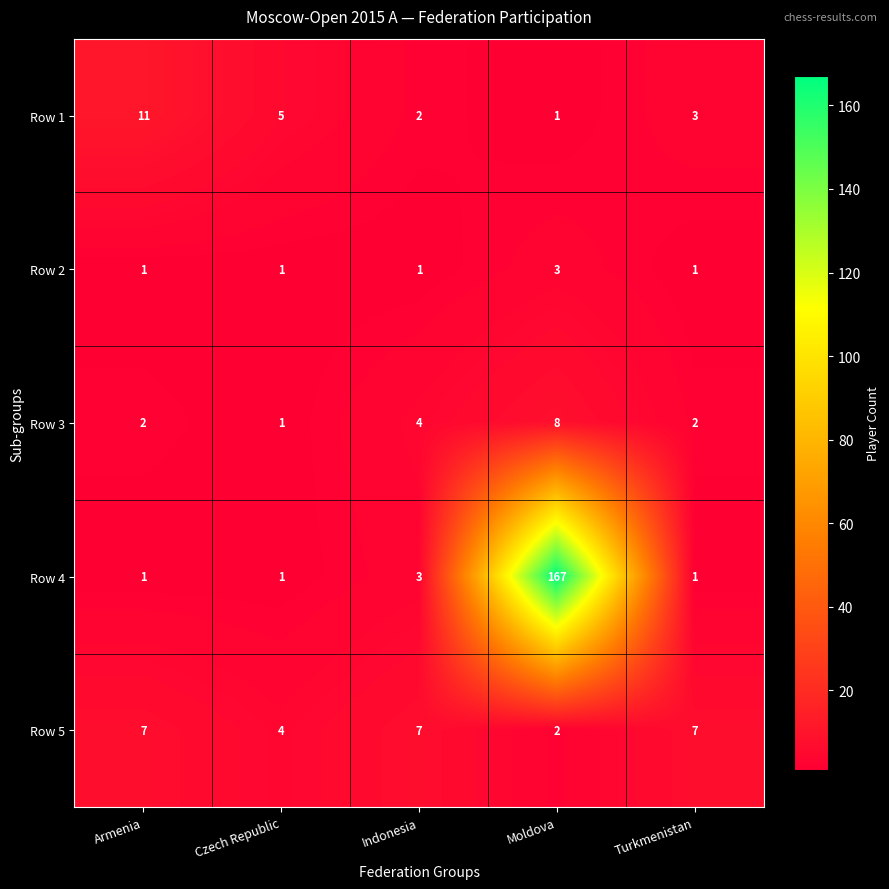

What is the difference between the second highest and minimum values in the Row 3 series?

3